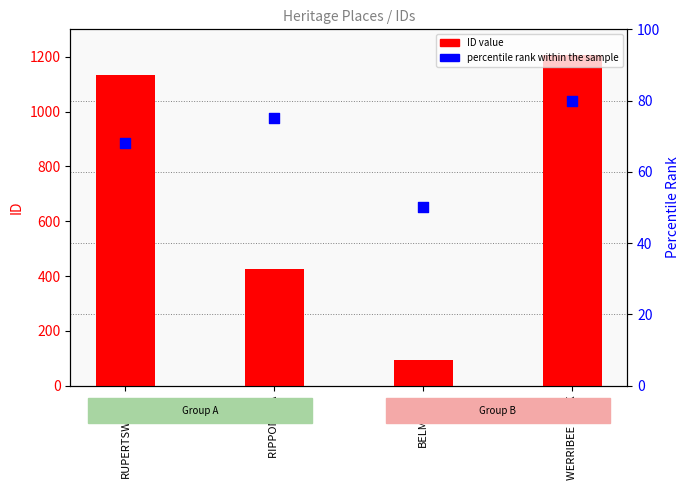

Which series contains the highest Y value?

ID value